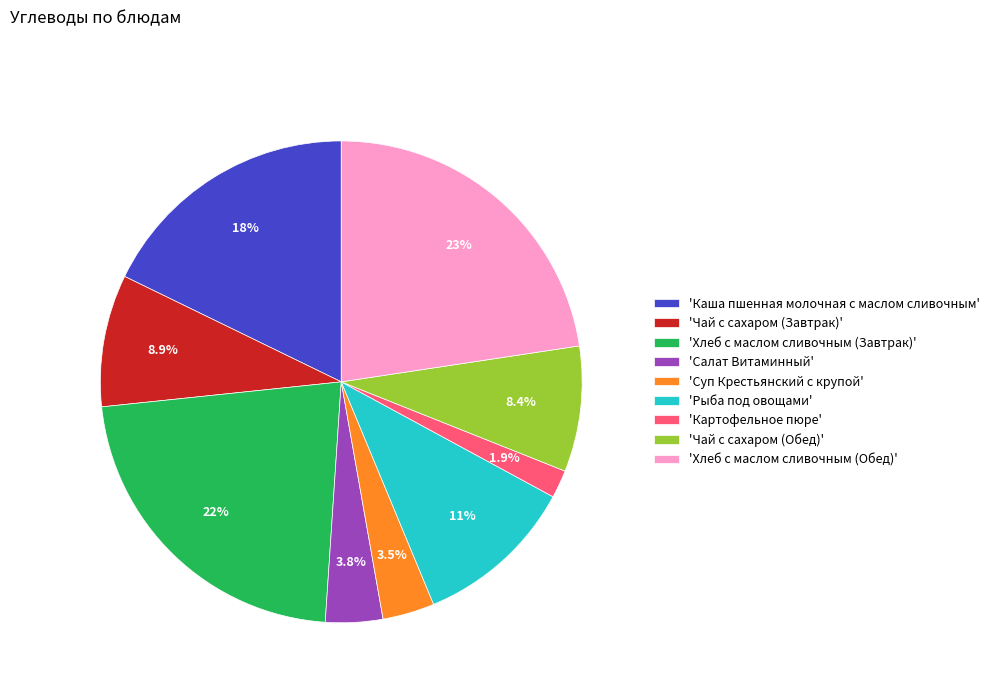

Approximately how many times larger is the value at 'Рыба под овощами' compared to 'Суп Крестьянский с крупой'?

3.1